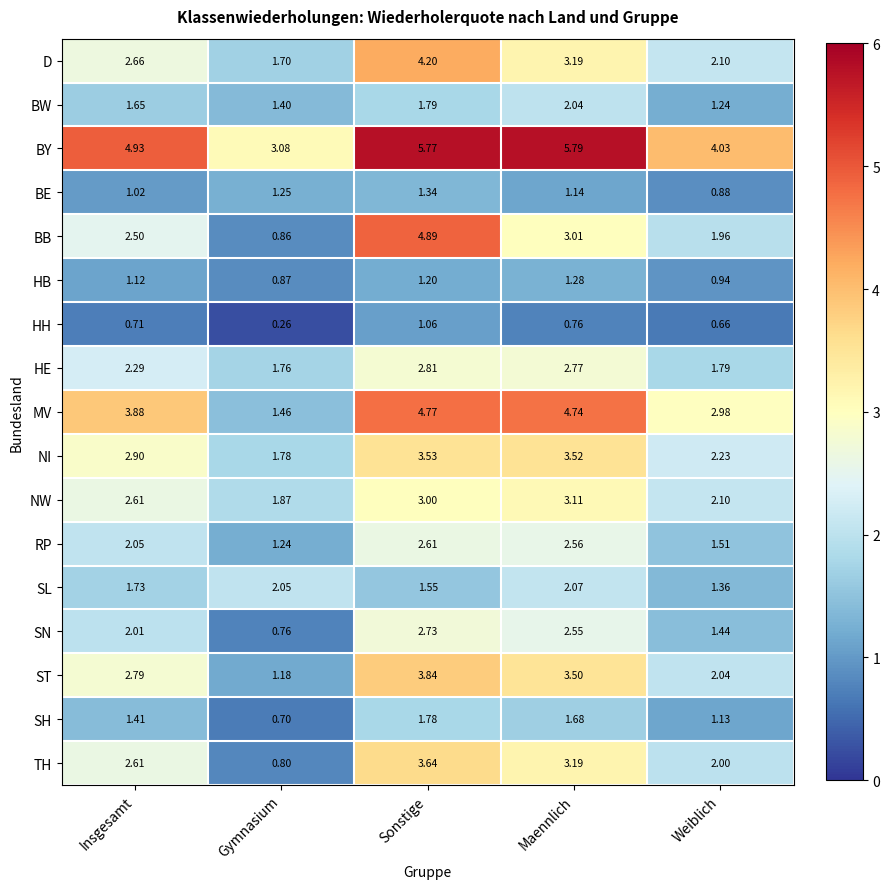

Rank the categories by HH value from highest to lowest.

Sonstige, Maennlich, Insgesamt, Weiblich, Gymnasium